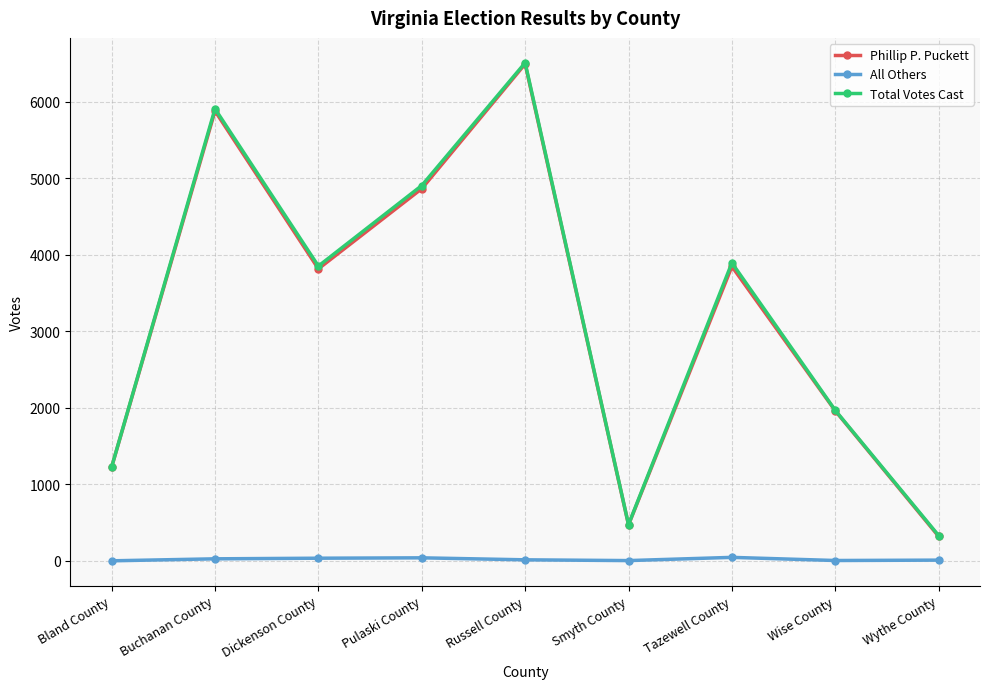

What is the average value of the Total Votes Cast series?

3229